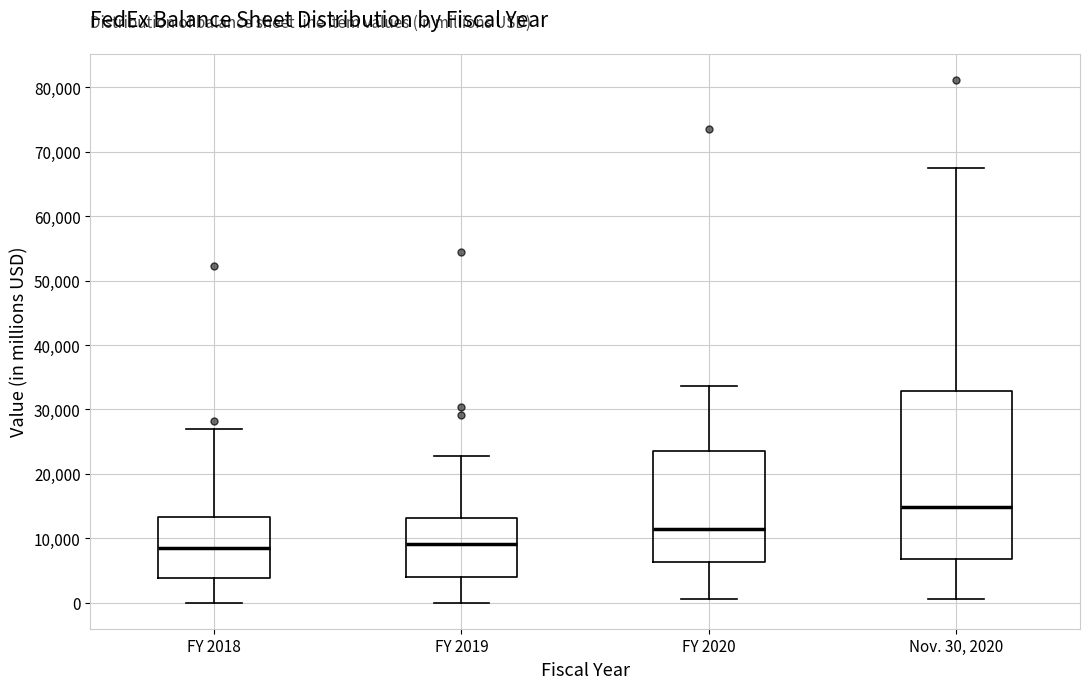

Where is the upper edge of the box for FY 2019 on the y-axis? The values are not printed on the chart, so give them approximately, as read against the axis.

13000